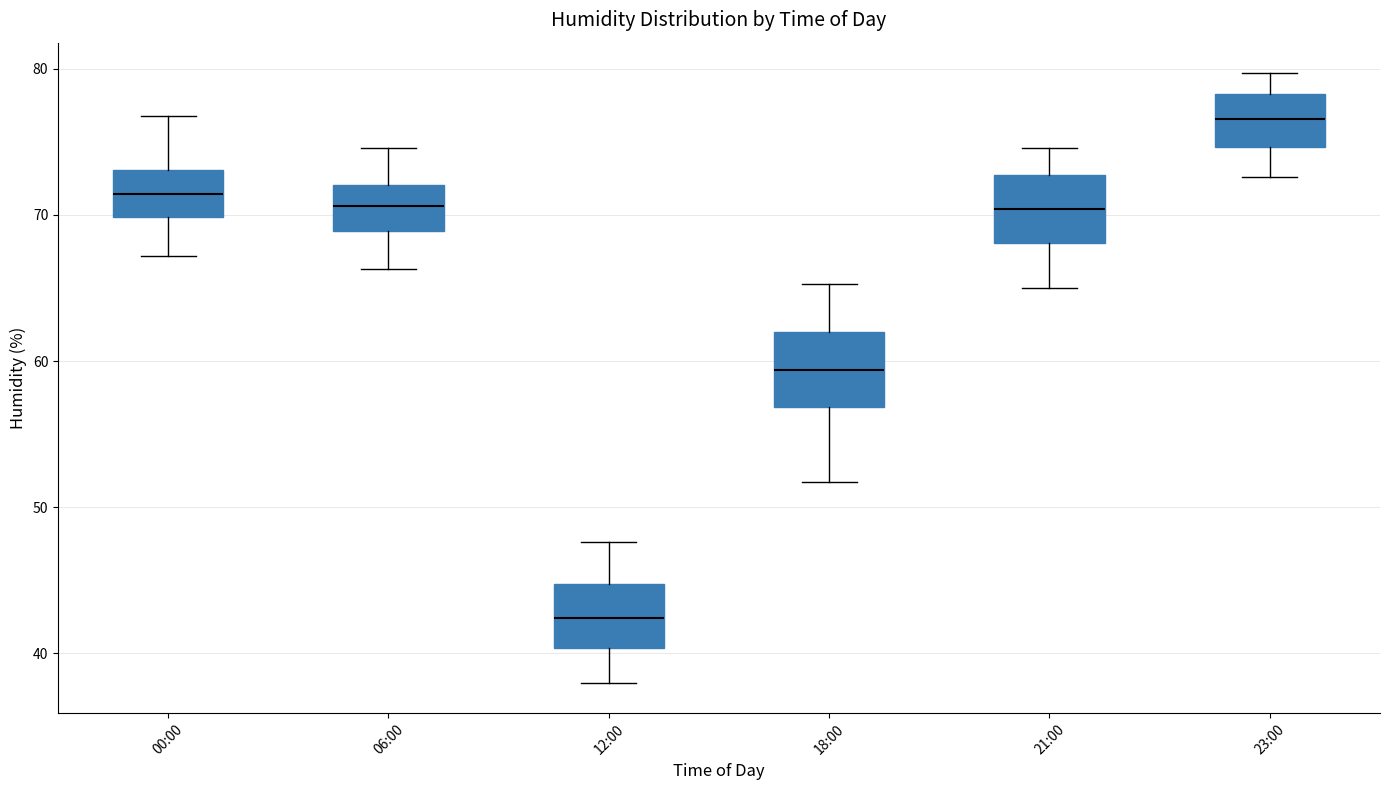

Where is the upper edge of the box for 12:00 on the y-axis? The values are not printed on the chart, so give them approximately, as read against the axis.

45